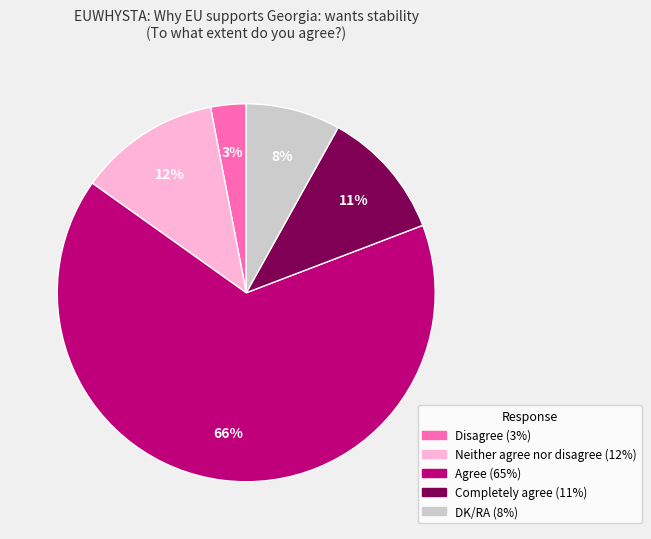

To the nearest percent, what is the average slice percentage?

20%